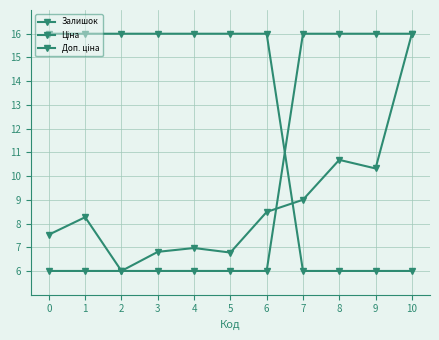

Is it true that Ціна equals 3.3 at 8?

False